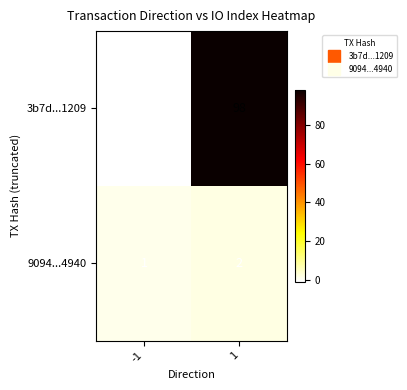

List the series in order of their overall mean, highest first.

3b7d...1209, 9094...4940